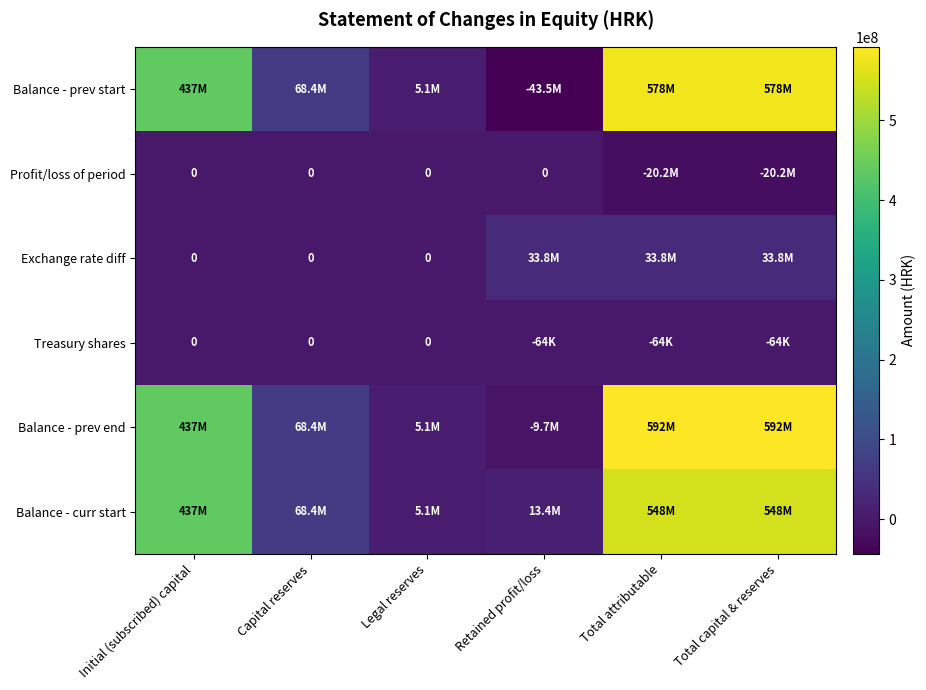

Which has a higher value, Retained profit/loss or Capital reserves?

Capital reserves